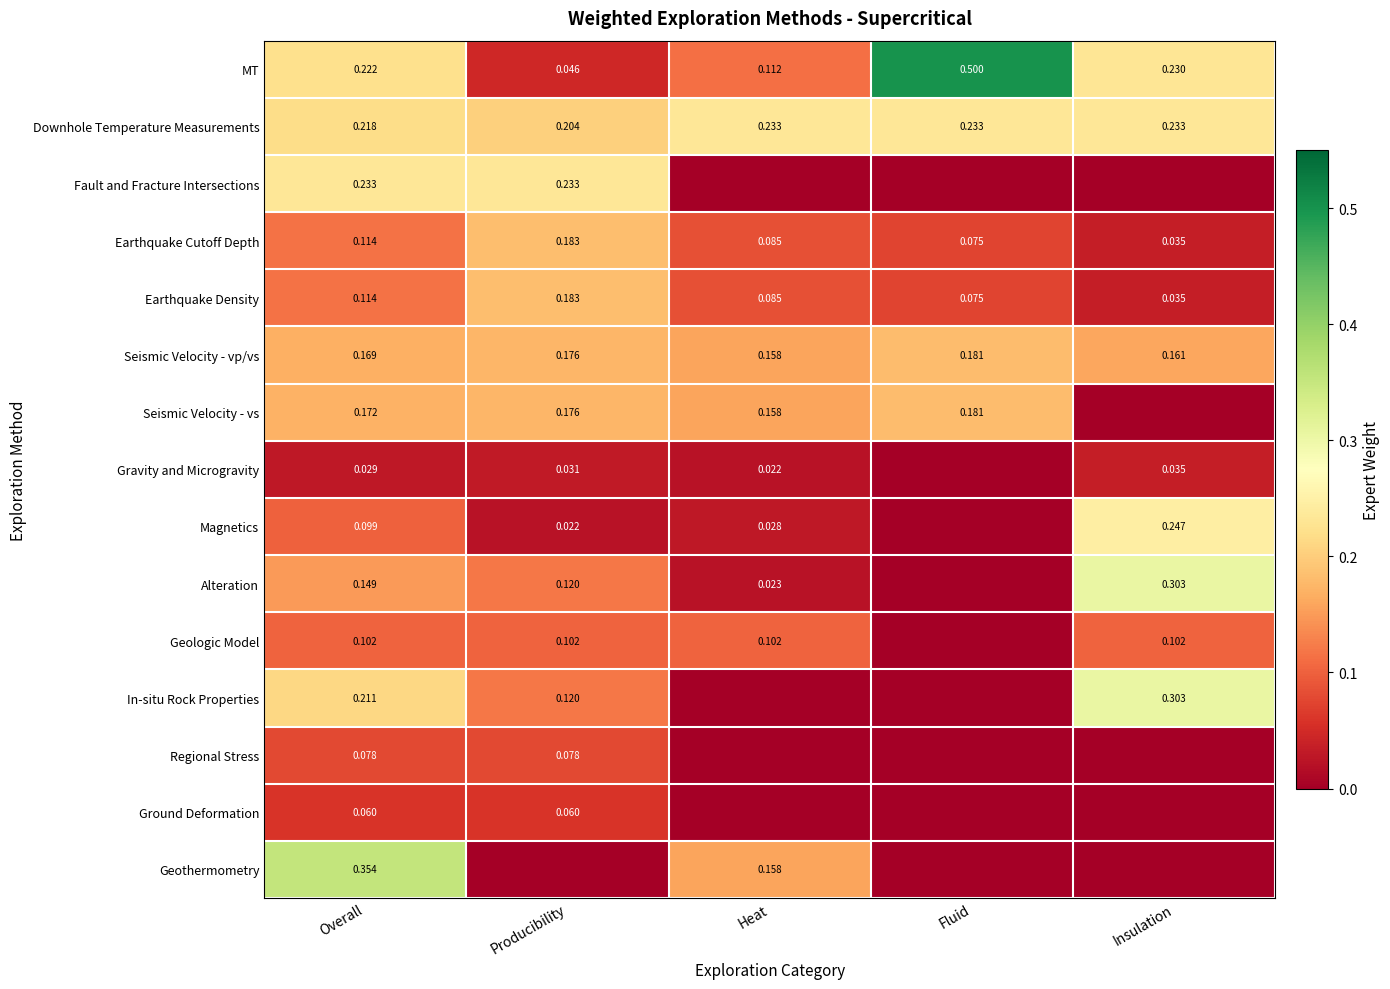

Is the value of Geologic Model at Insulation greater than the value of Magnetics at Overall?

Yes